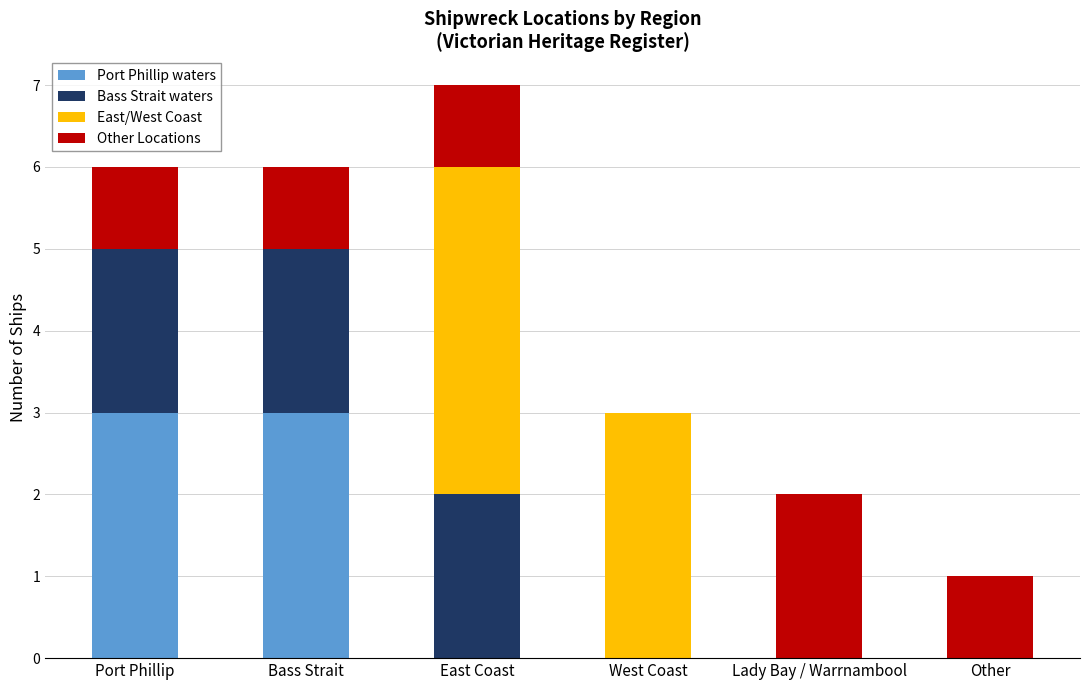

What is the maximum value for Port Phillip waters?

3